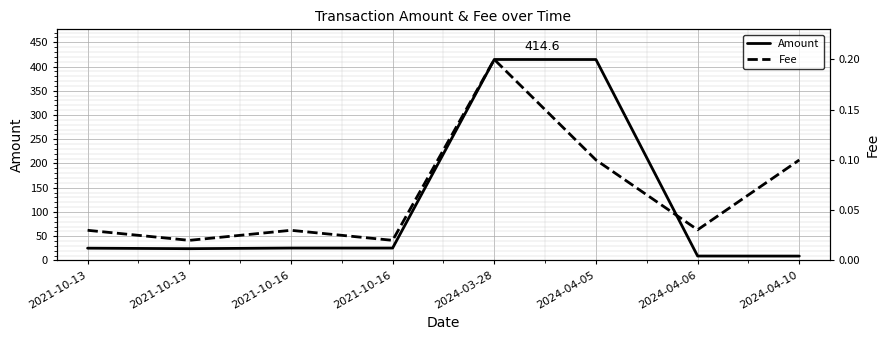

Where is the first local minimum for Fee?

2021-10-13